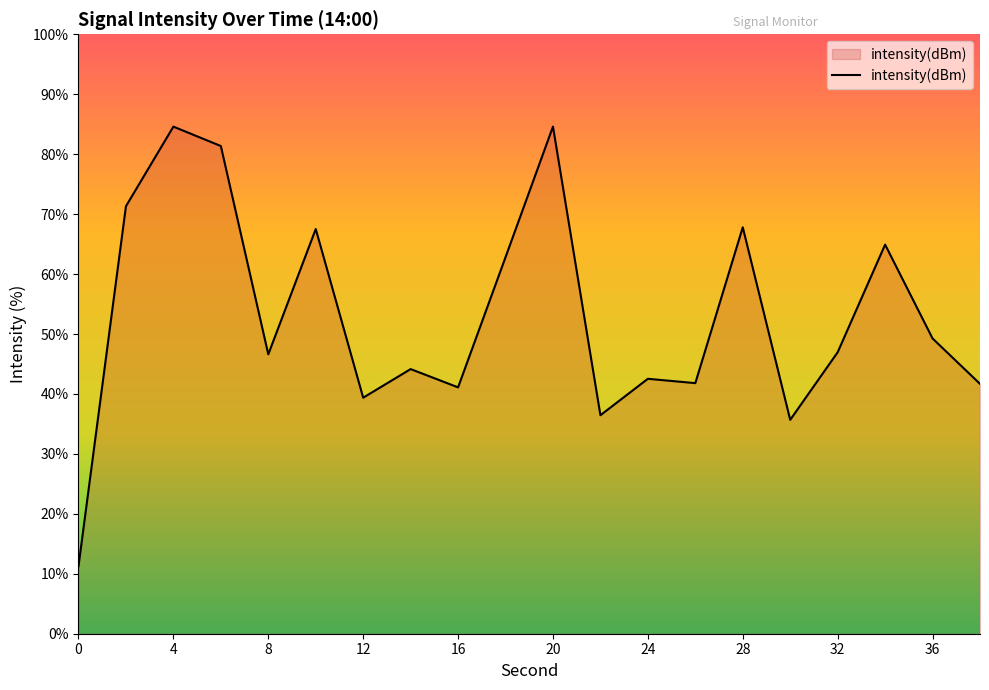

What is the average value?

53.1